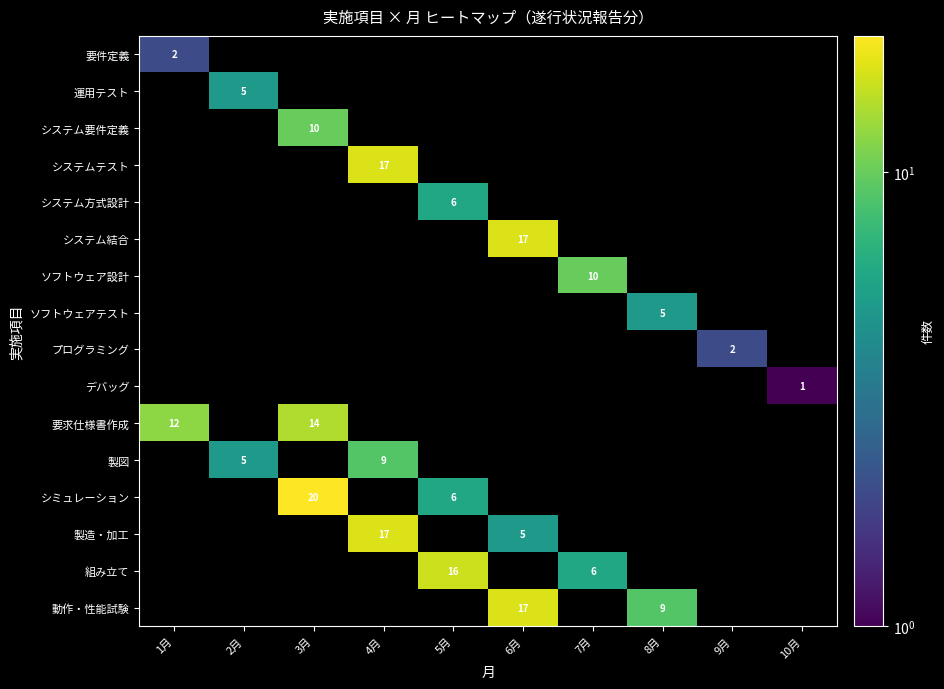

List the labels in order of ソフトウェアテスト value, smallest first.

1月, 2月, 3月, 4月, 5月, 6月, 7月, 9月, 10月, 8月